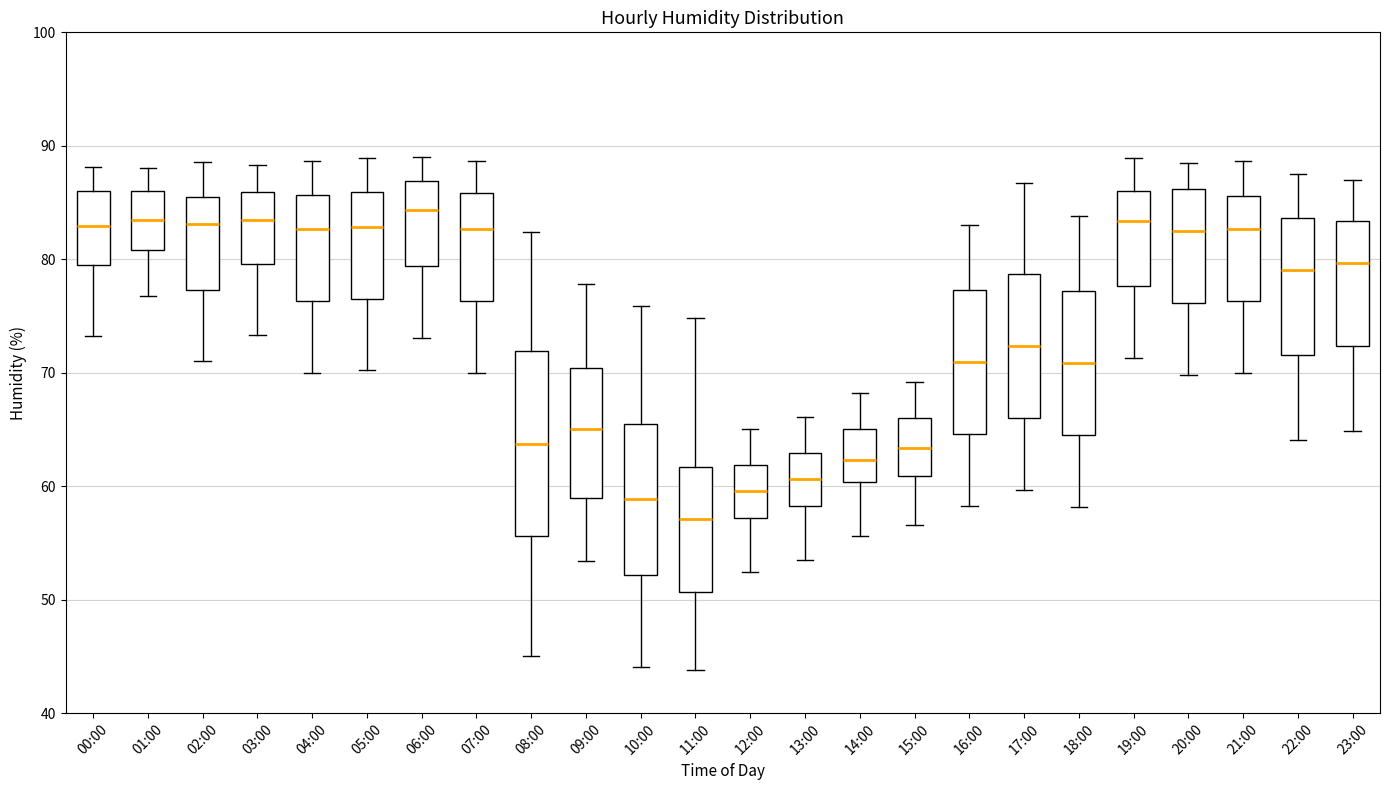

Which box has the lowest median line?

11:00